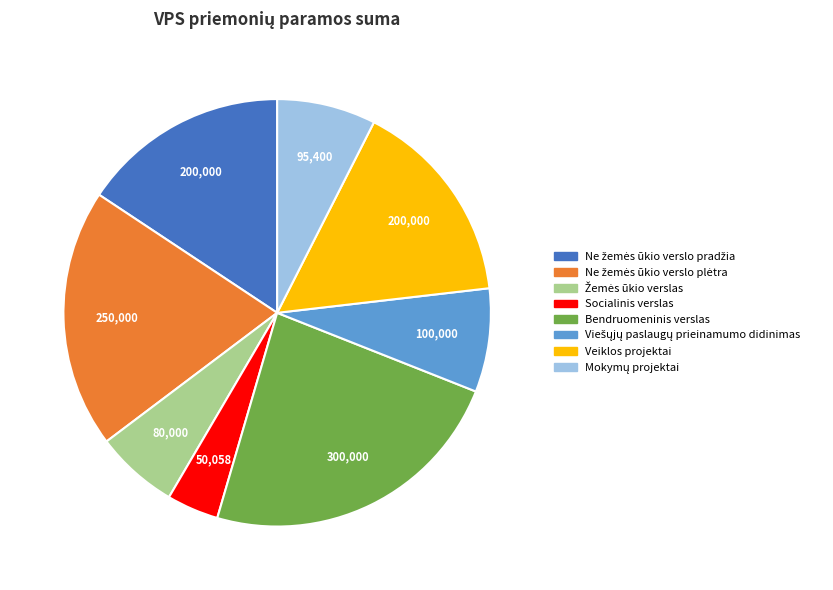

The Veiklos projektai slice represents 16% of the pie. True or false?

True